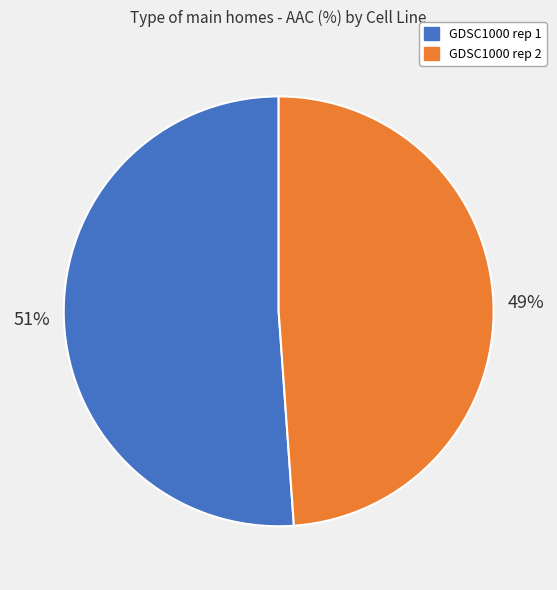

Is there any slice that represents more than half of the pie?

Yes